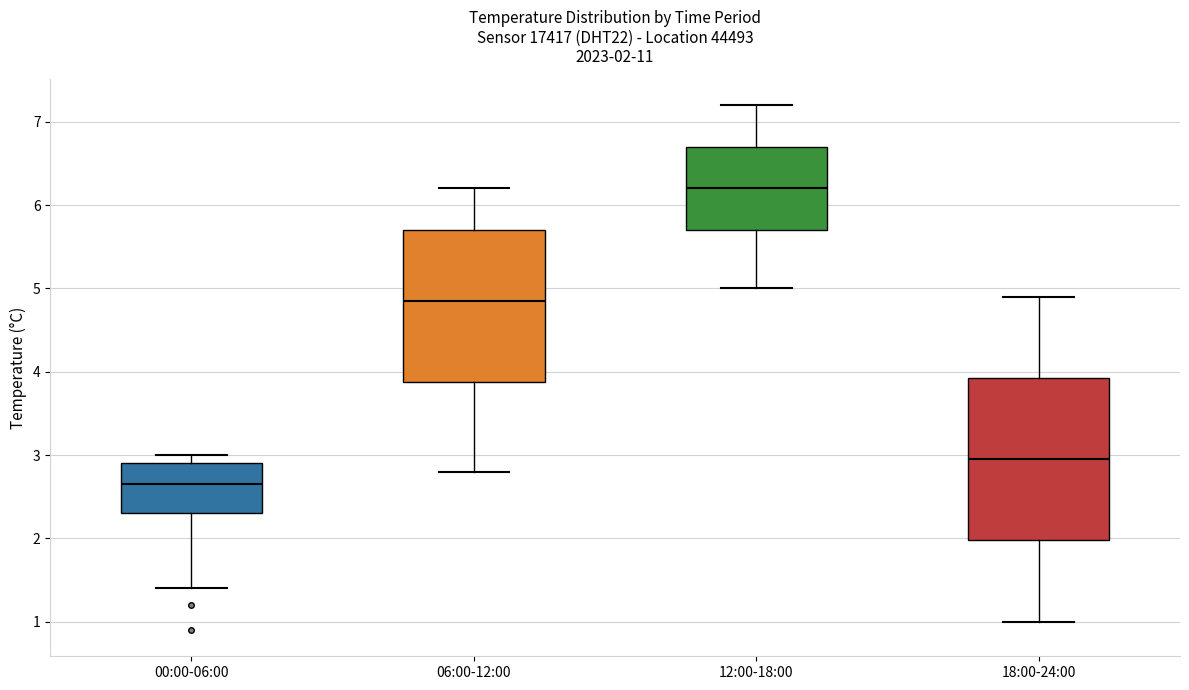

Which box is the tallest, from its lower edge to its upper edge?

18:00-24:00